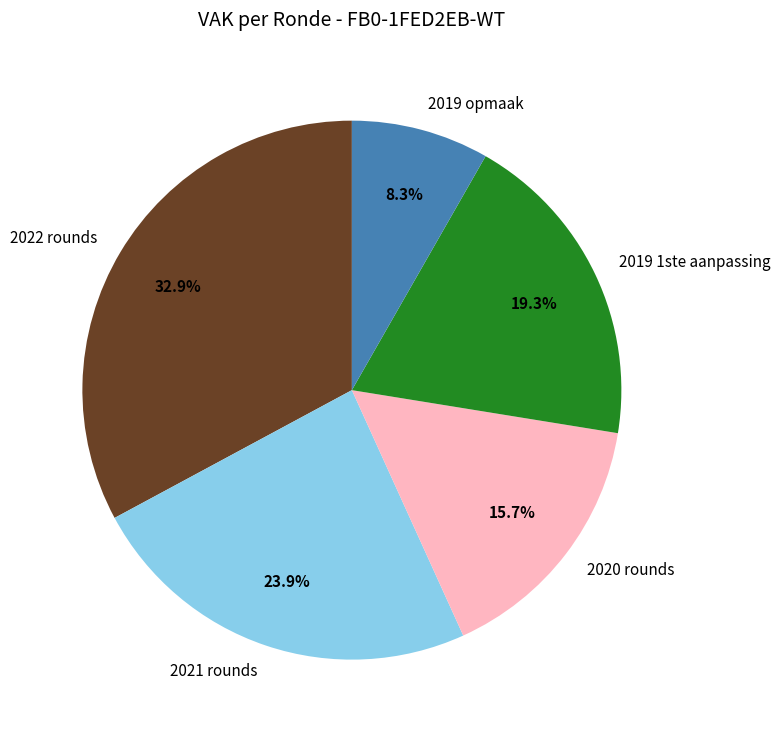

Count the number of slices in the pie.

5